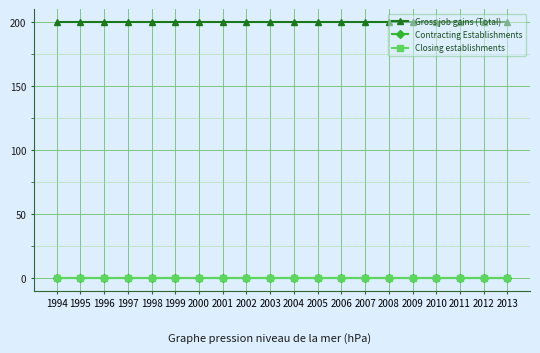

True or false: Closing establishments has more than 1 points higher than both neighbors.

False